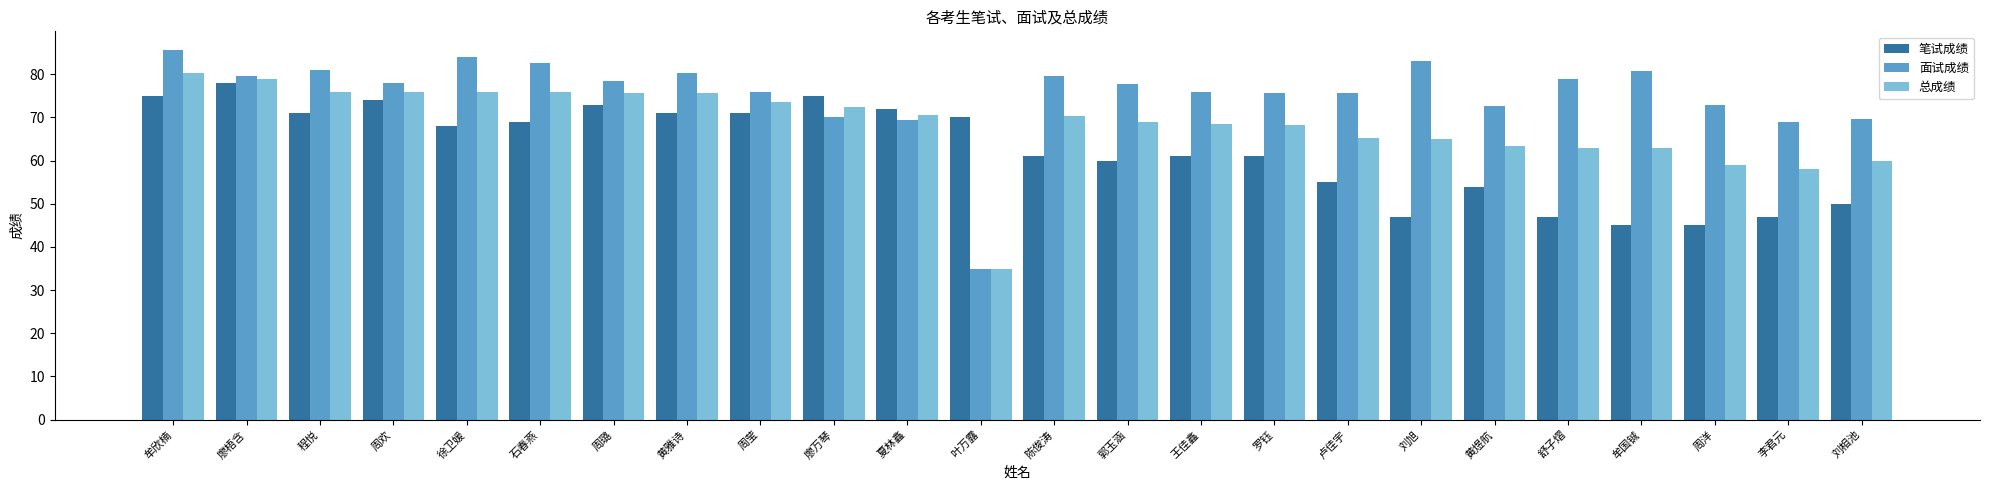

At which category is the sum across all series the highest?

牟欣楠